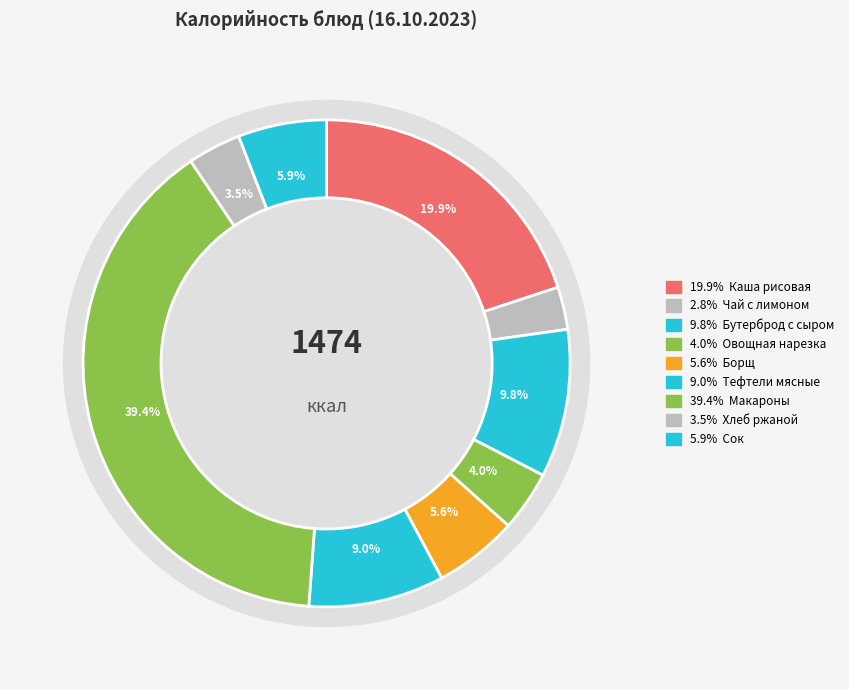

Is the sum of Бутерброд с сыром and Хлеб ржаной greater than half?

No